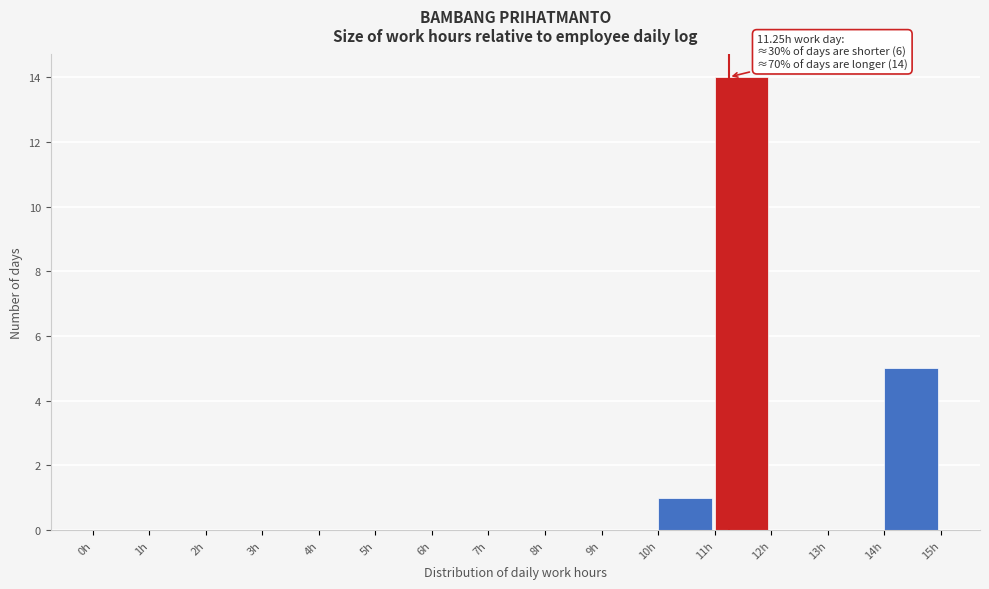

Over which range of the x-axis is the bar tallest?

11 to 12